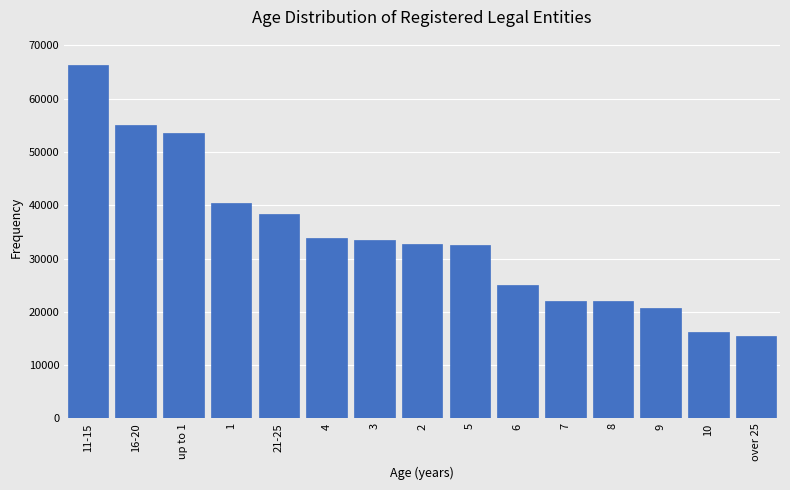

What is the difference between the maximum and minimum values?

50773